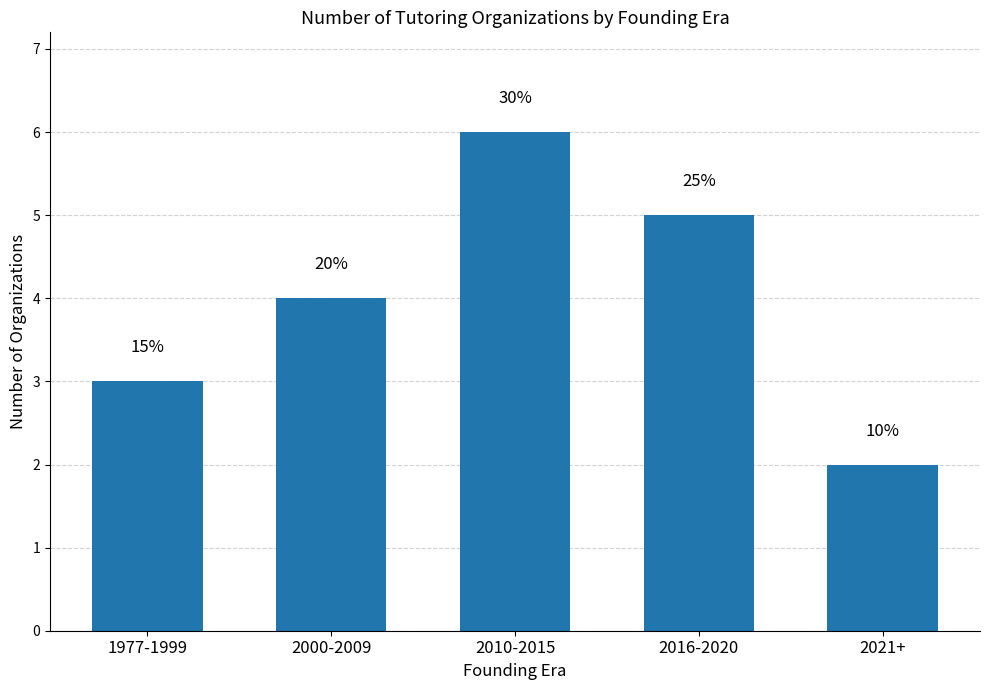

What is the change in value from 1977-1999 to 2000-2009?

+1